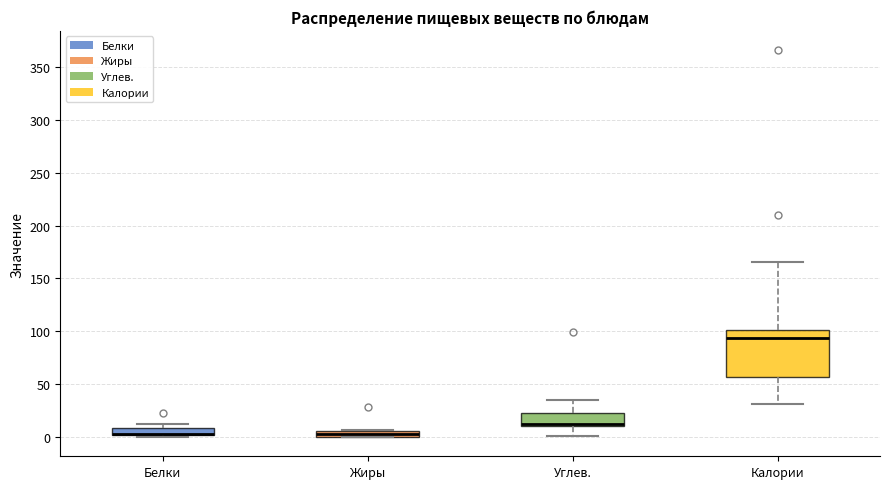

Where is the upper edge of the box for Белки on the y-axis? The values are not printed on the chart, so give them approximately, as read against the axis.

10